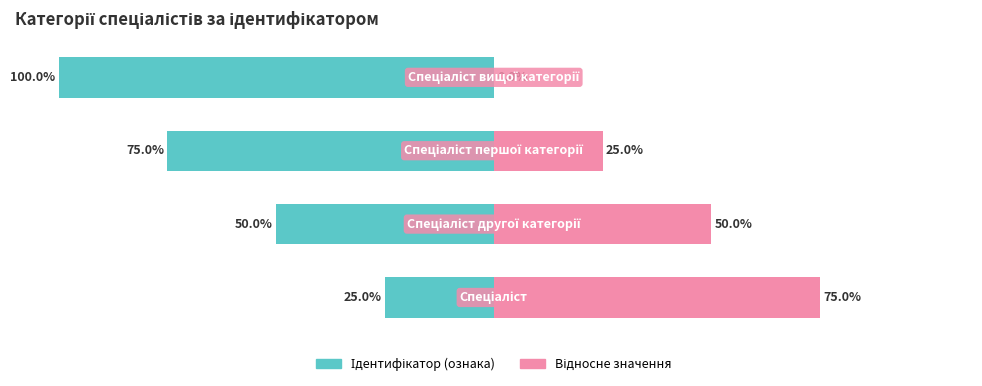

Reading right to left, extract all data points from this chart.

Ідентифікатор (ознака): 3=-100	2=-75	1=-50	0=-25
Відносне значення: 3=0	2=25	1=50	0=75